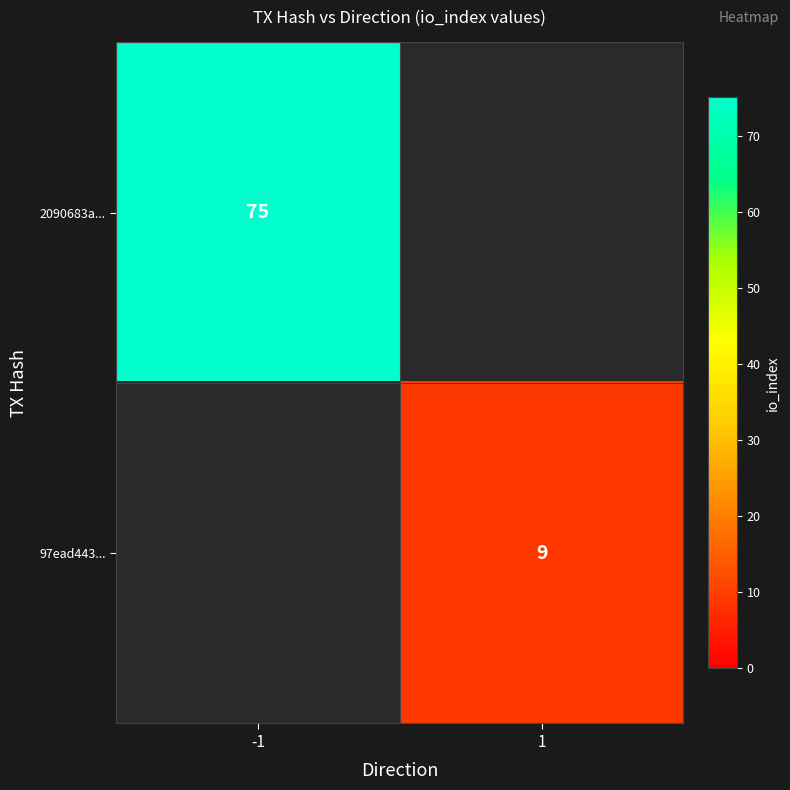

Is it true that 97ead443... equals 12 at 1?

False